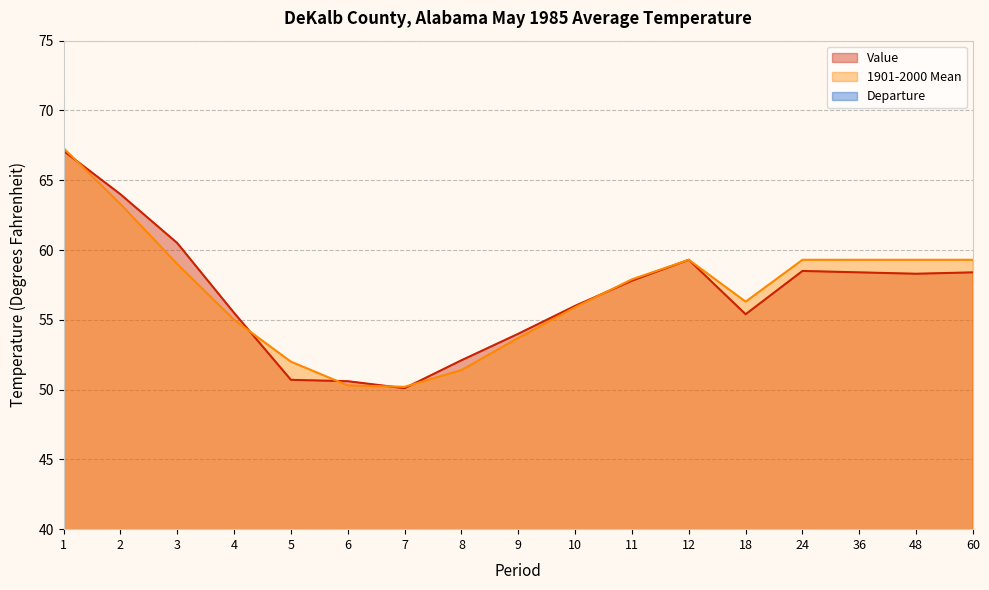

What is the difference between the maximum and minimum values in the Value series?

17.0